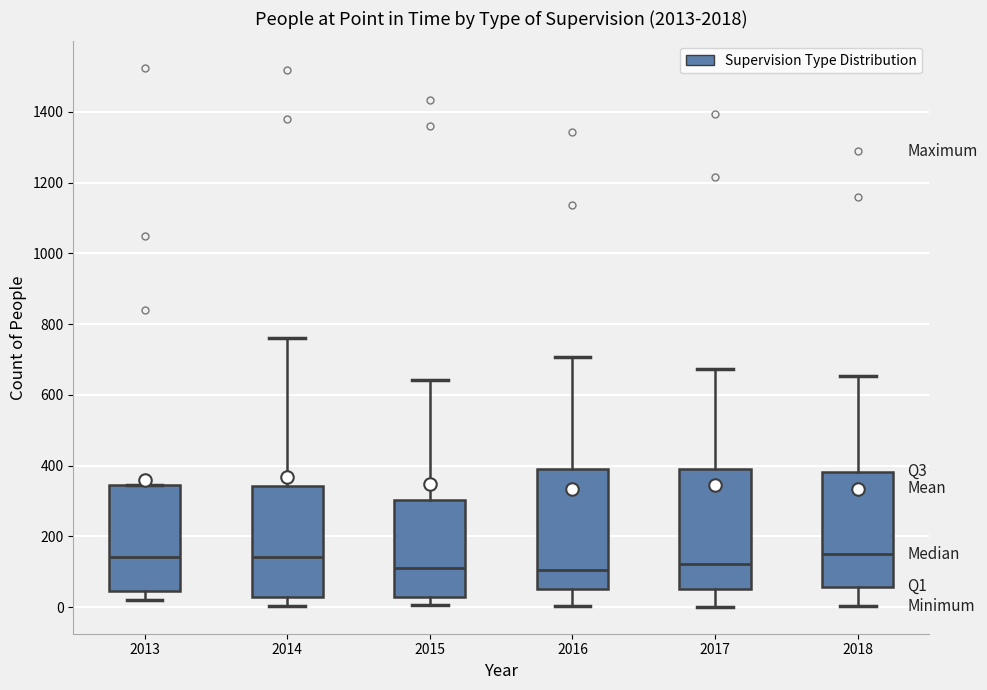

Where does the upper whisker of the box at x = 2015 end on the y-axis? The values are not printed on the chart, so give them approximately, as read against the axis.

640